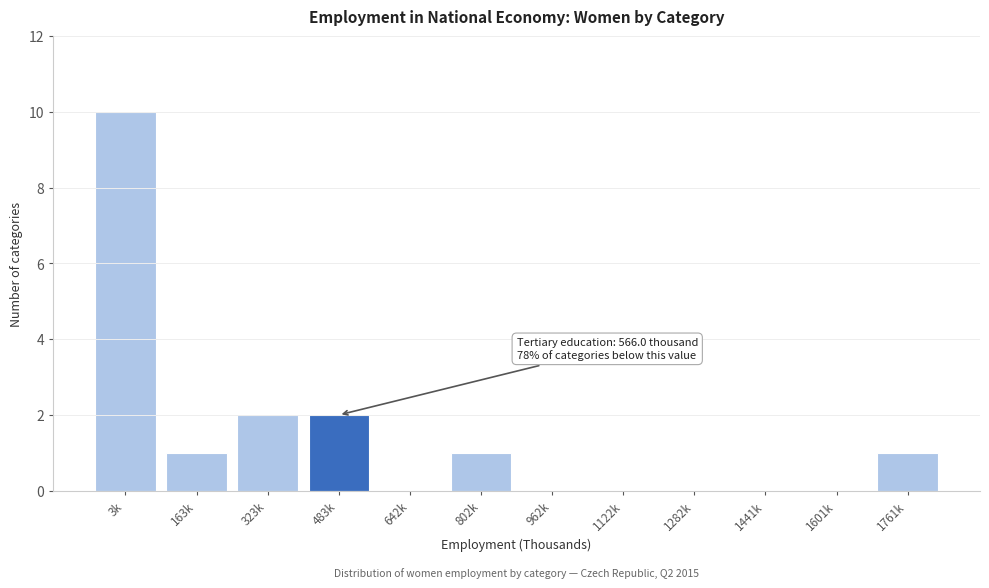

Reading right to left, extract all data points from this chart.

1761k=1	1601k=0	1441k=0	1282k=0	1122k=0	962k=0	802k=1	642k=0	483k=2	323k=2	163k=1	3k=10